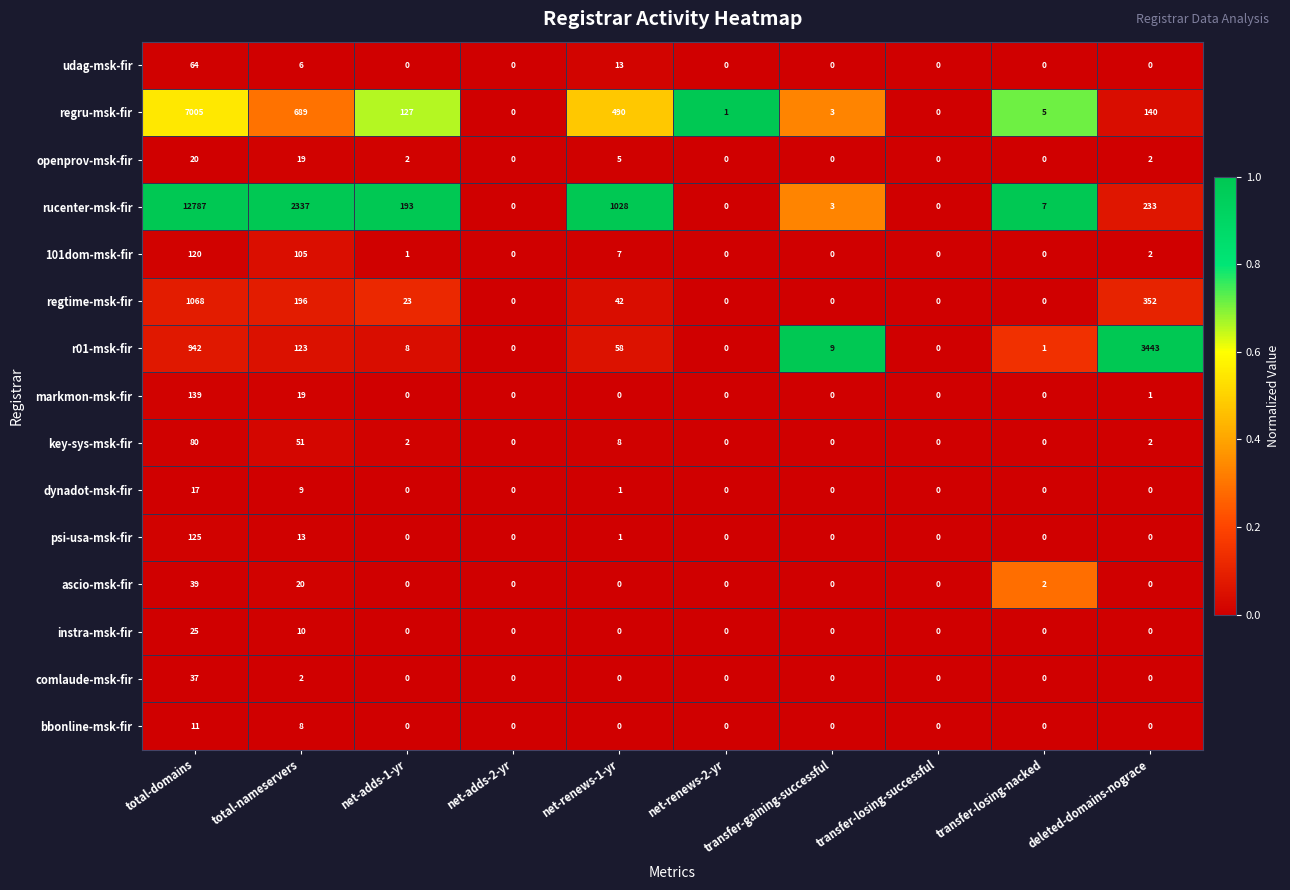

At which label does psi-usa-msk-fir reach its peak?

total-domains